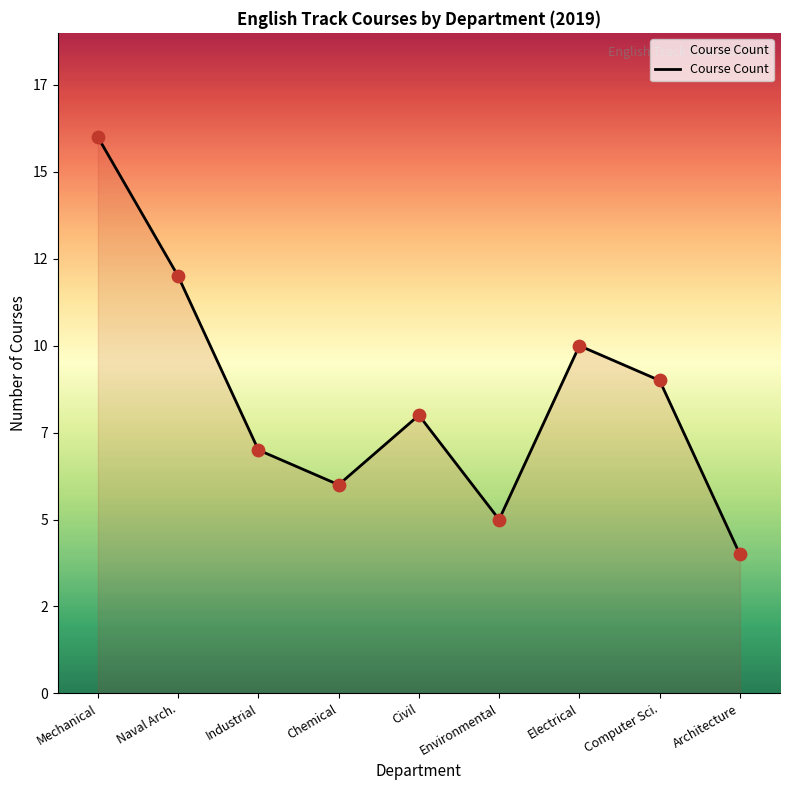

Does the chart have visible grid lines?

No